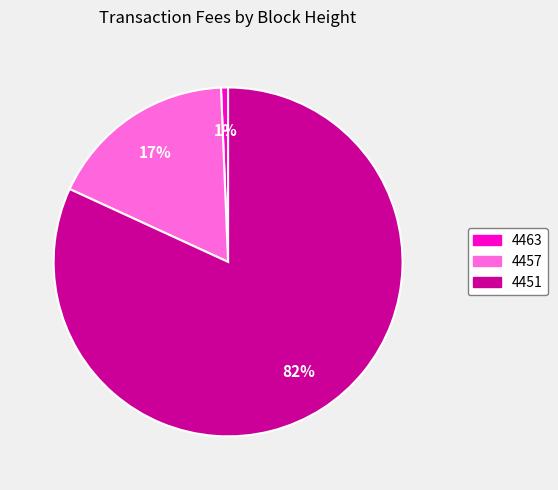

To the nearest percent, what is the combined percentage of 4451 and 4463?

83%